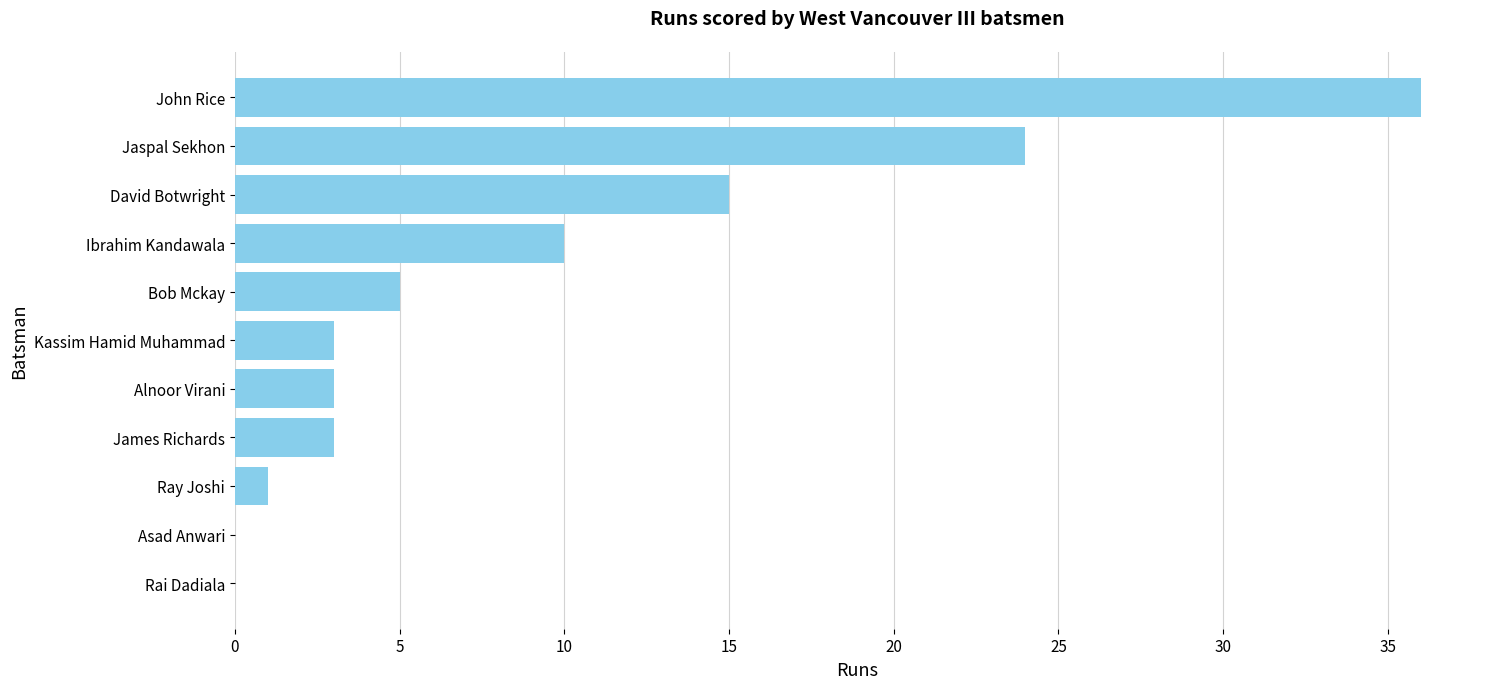

True or false: the data shows 1 at Ray Joshi.

True